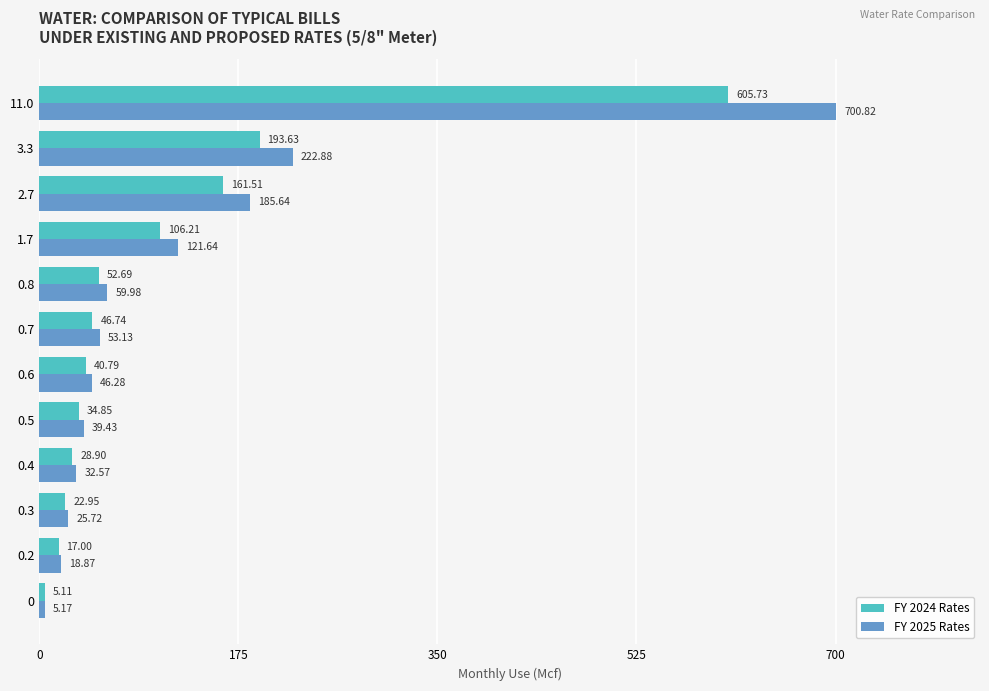

Which series changed the most between 0.4 and 1.7?

FY 2025 Rates